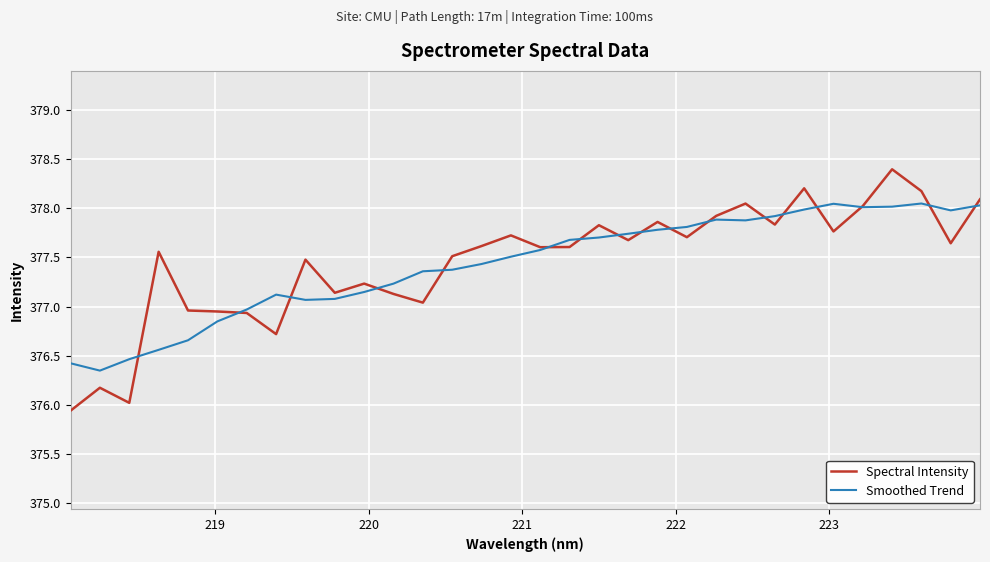

How many categories are shown in the chart?

32